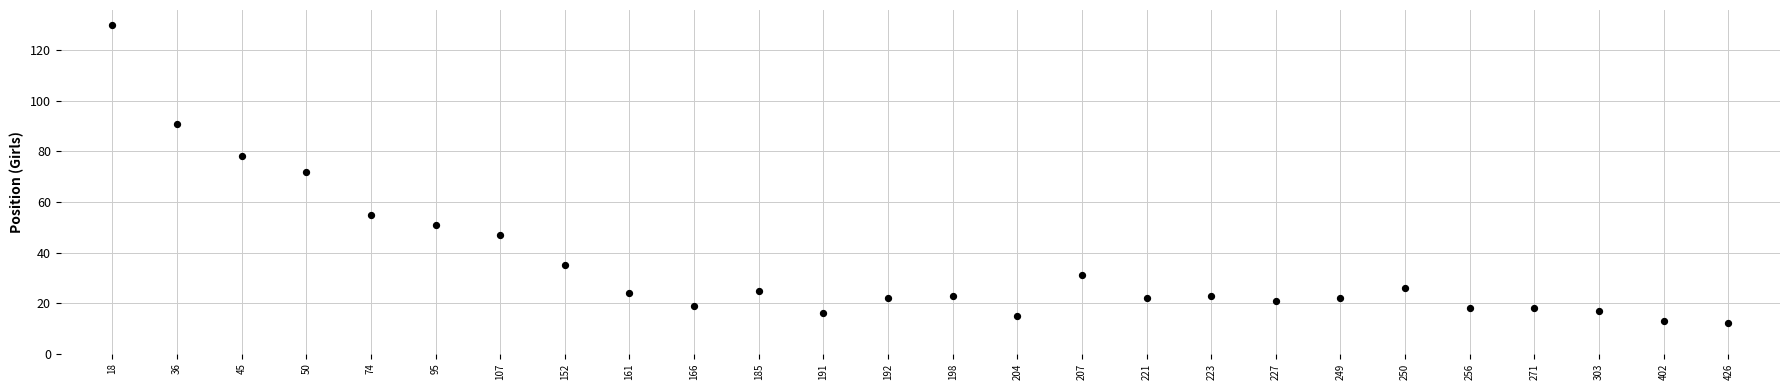

What is the range of Y values (max minus min)?

118